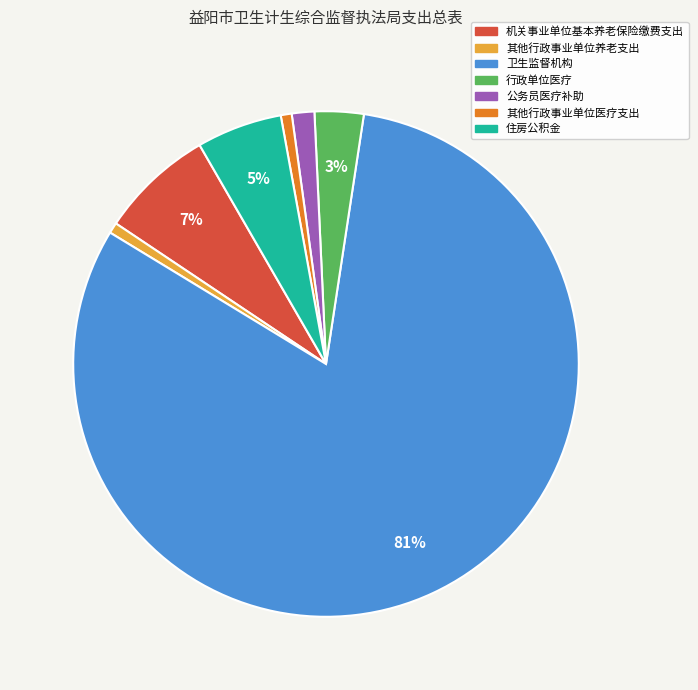

Do 行政单位医疗 and 住房公积金 together represent more than half of the pie?

No